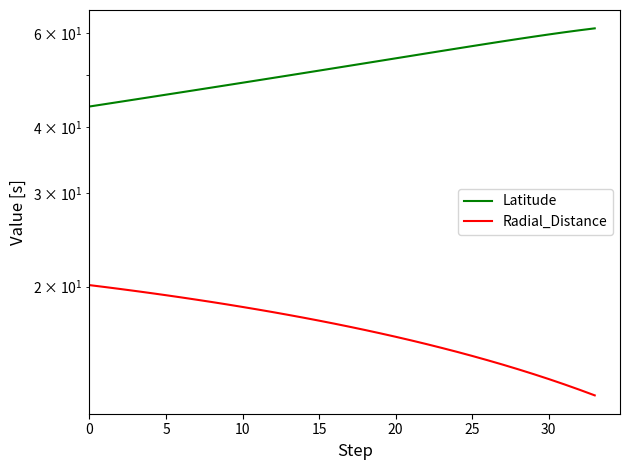

Does the chart display data point markers on the line(s)?

No